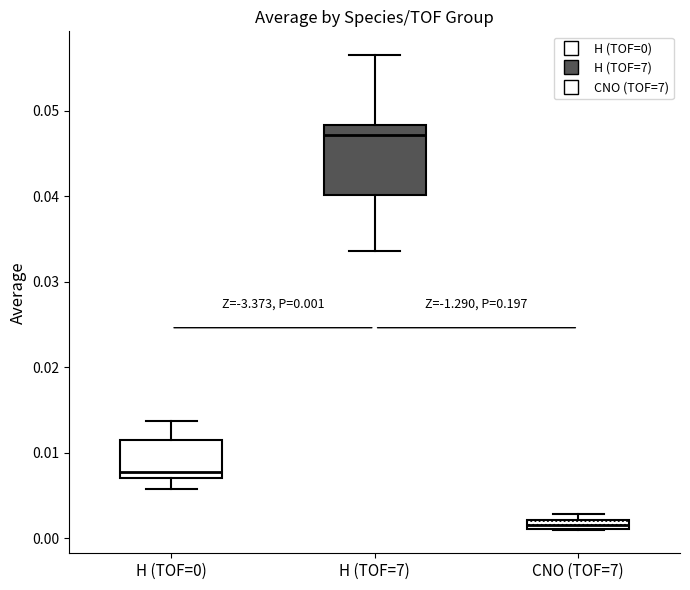

Which box is the tallest, from its lower edge to its upper edge?

H (TOF=7)